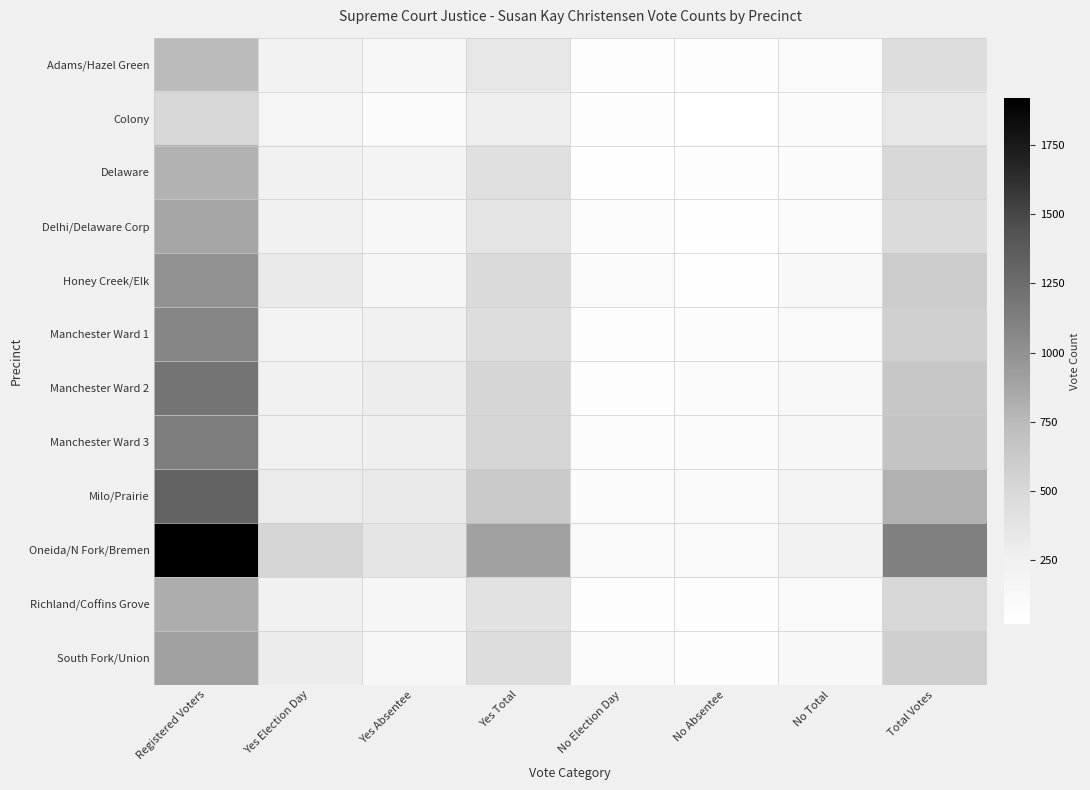

Which series has the widest spread of values?

Oneida/N Fork/Bremen